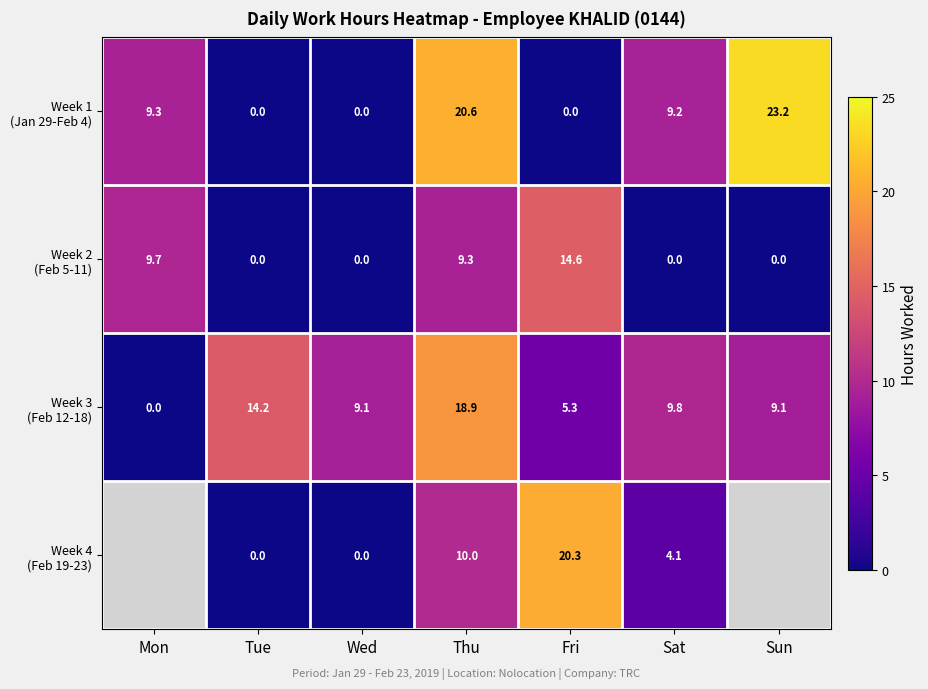

Which series has the largest range (max minus min)?

Week 1 (Jan 29-Feb 4)